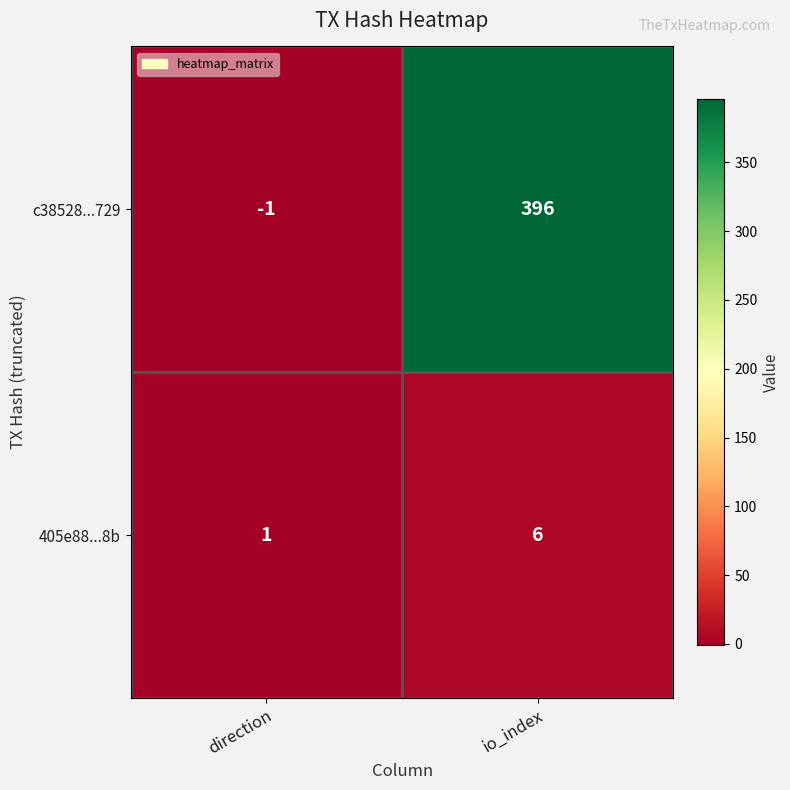

The 405e88...8b series shows 0 at direction. True or false?

False